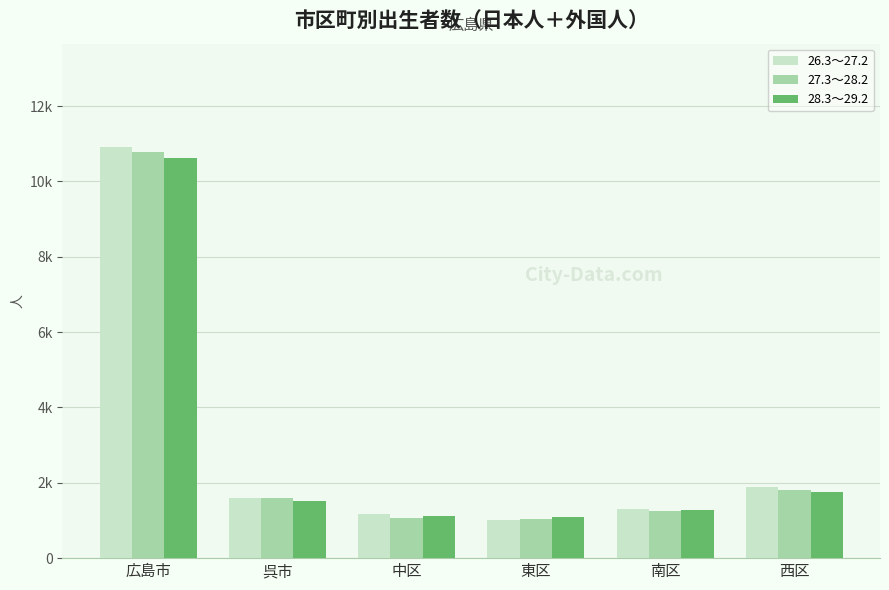

Reading left to right, list all the values displayed in this chart.

26.3～27.2: 広島市=10926	呉市=1596	中区=1167	東区=1018	南区=1302	西区=1899
27.3～28.2: 広島市=10790	呉市=1599	中区=1077	東区=1040	南区=1264	西区=1817
28.3～29.2: 広島市=10622	呉市=1506	中区=1110	東区=1095	南区=1267	西区=1755